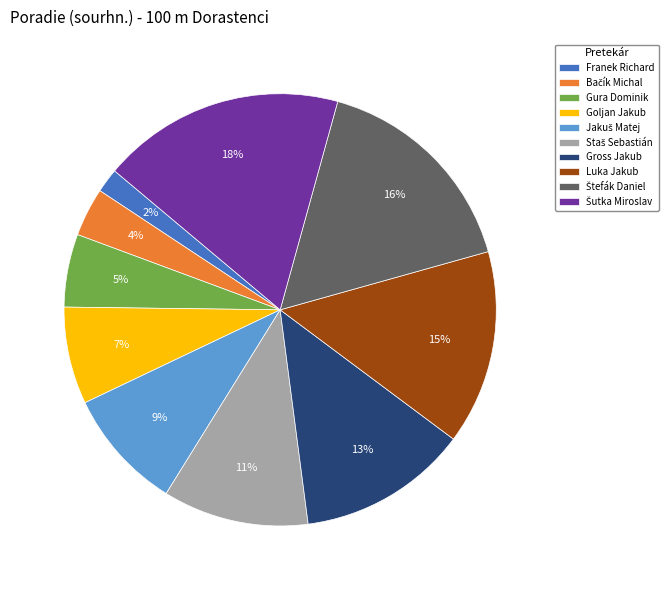

Does any single category account for the majority?

No